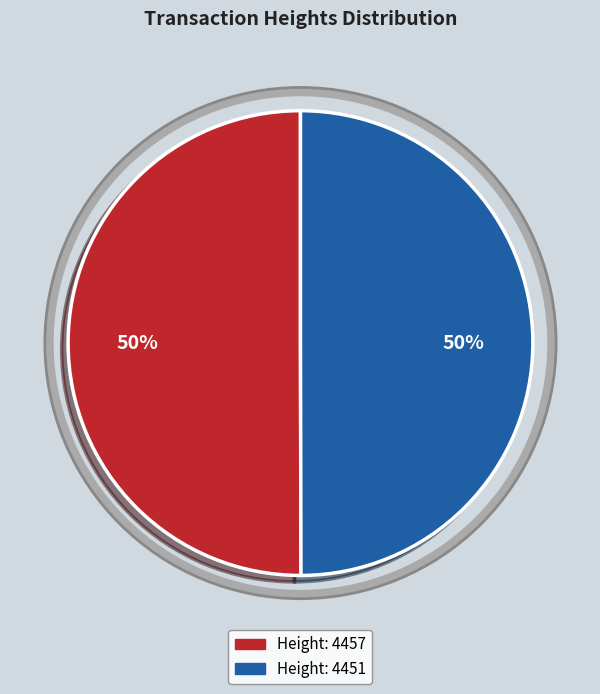

How many segments does this pie chart have?

2